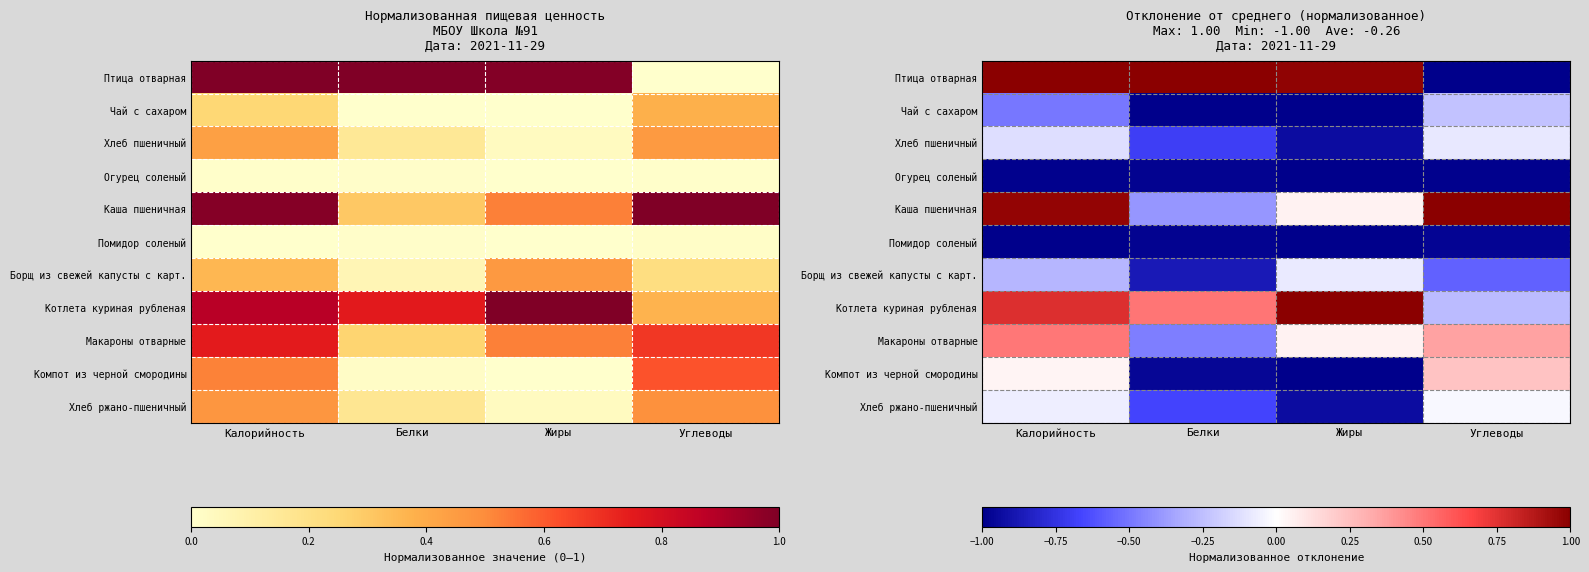

Which series has the largest total across all categories?

Котлета куриная рубленая